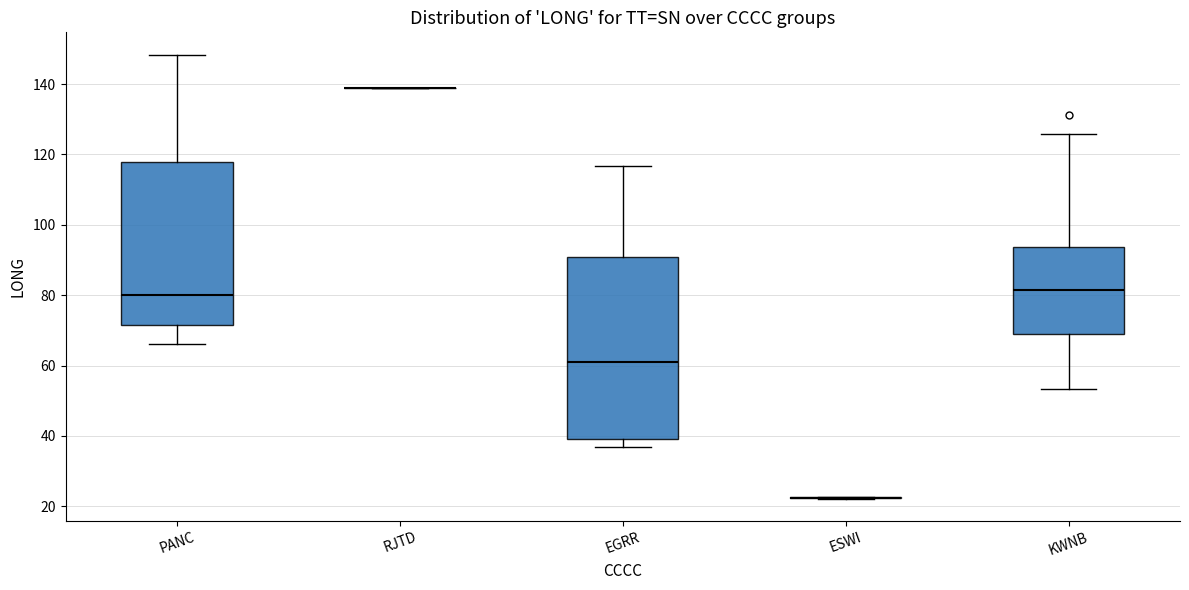

Which box is the tallest, from its lower edge to its upper edge?

EGRR